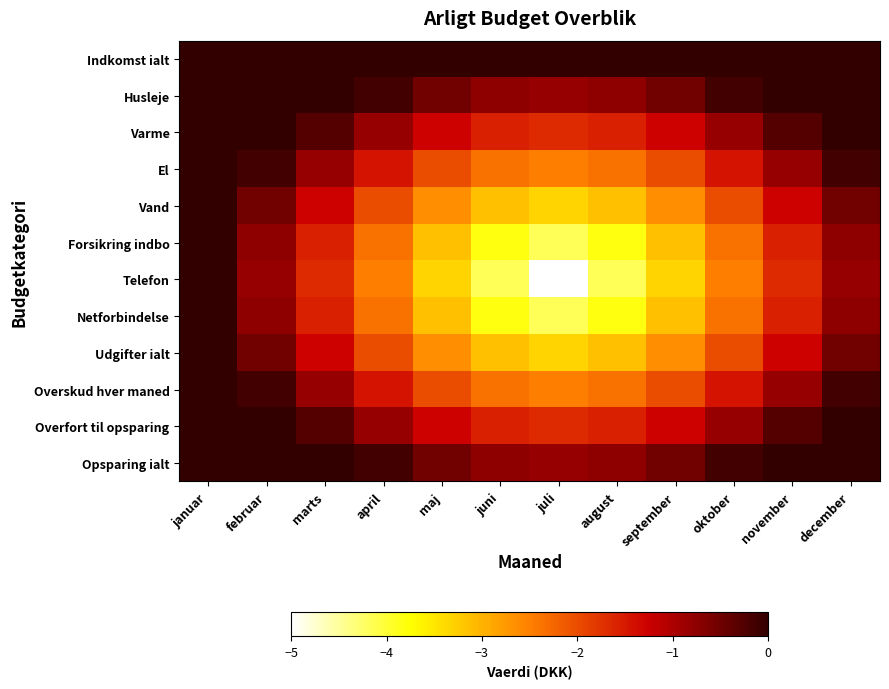

What is the total value across all series at oktober?

-16.1